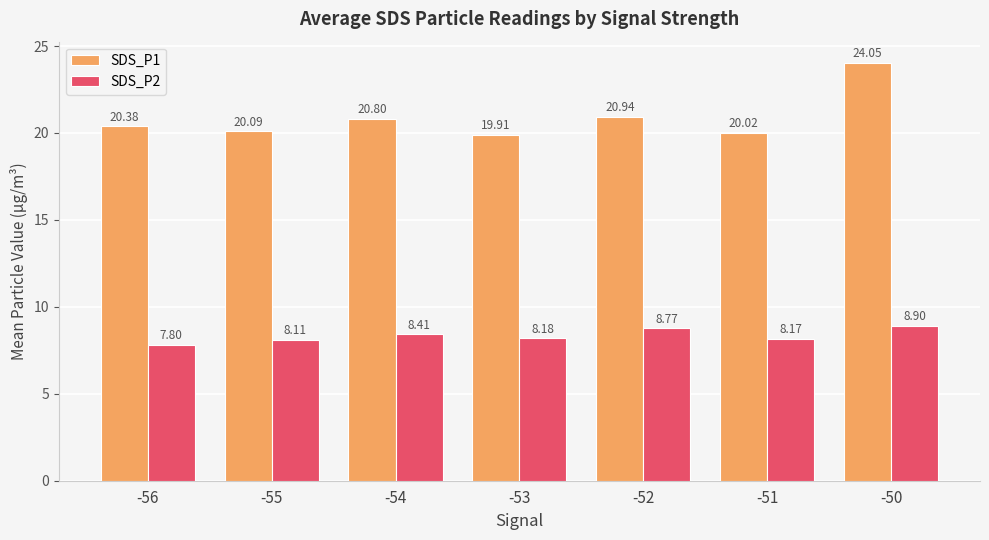

How many data points in SDS_P2 are above 8?

6